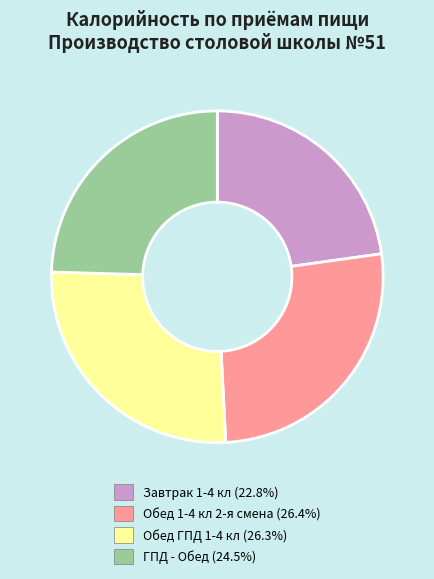

Is ГПД - Обед the majority of the pie?

No